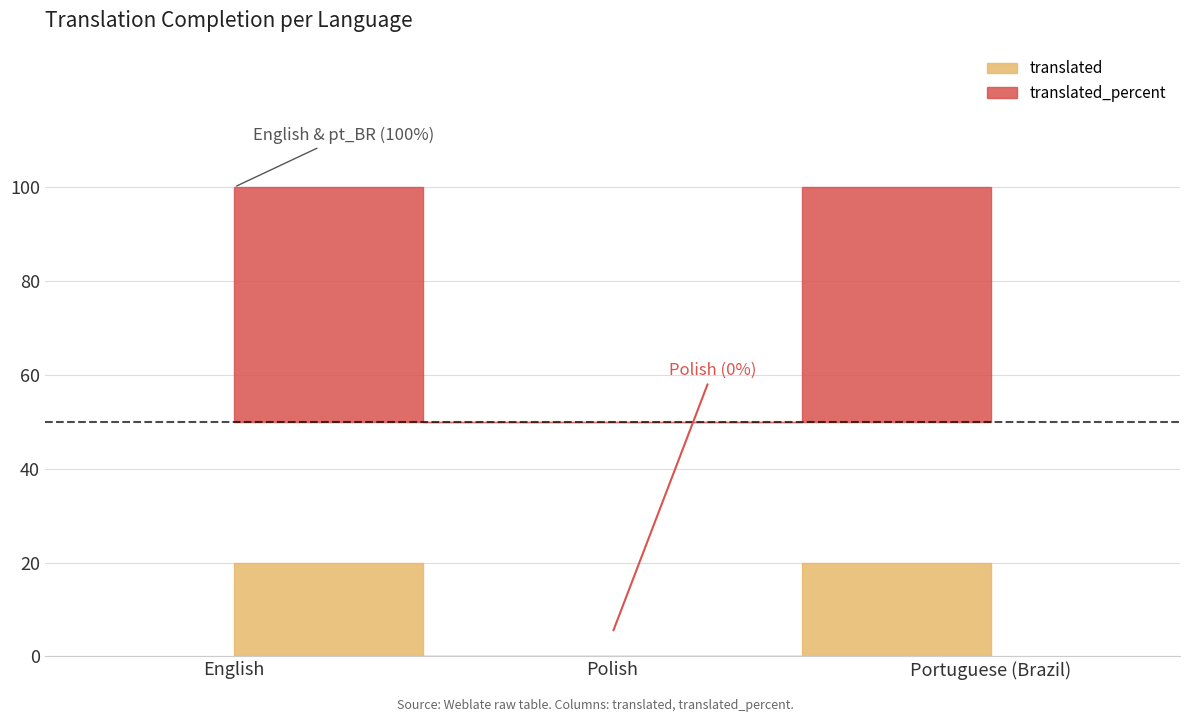

What position from the right is English?

3